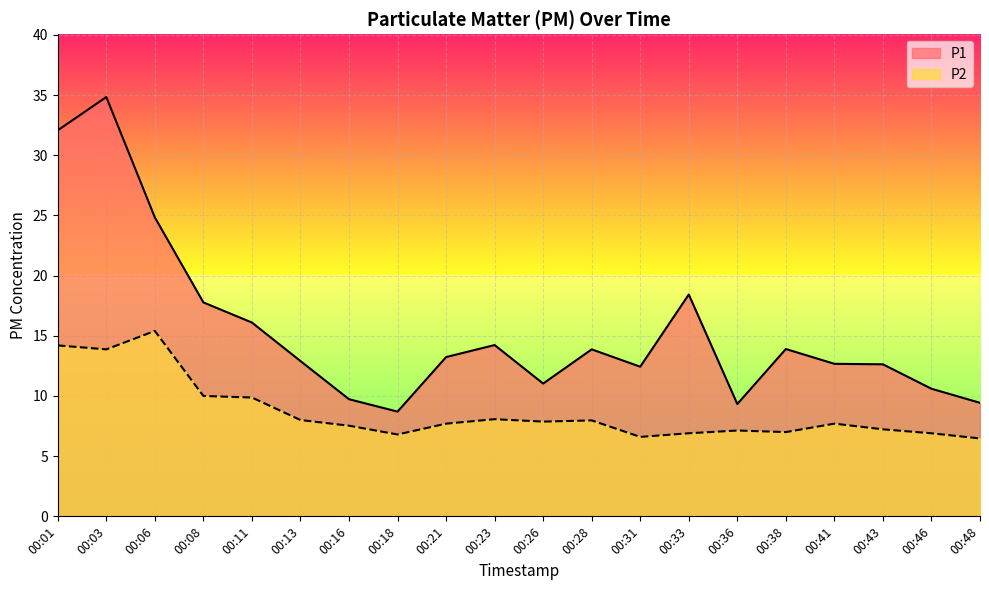

At which category is the sum across all series the highest?

00:03